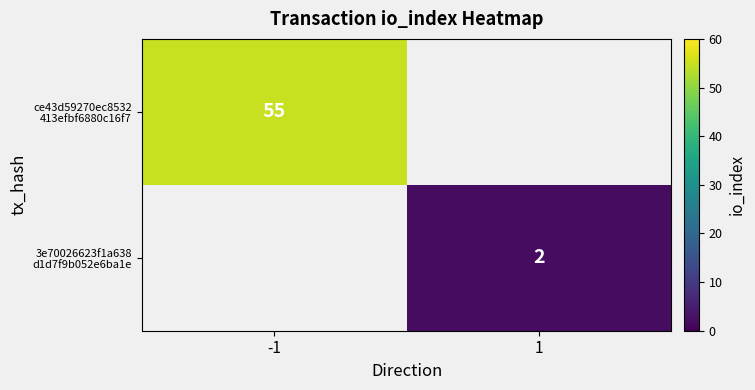

Which category has the lowest value across all series?

1